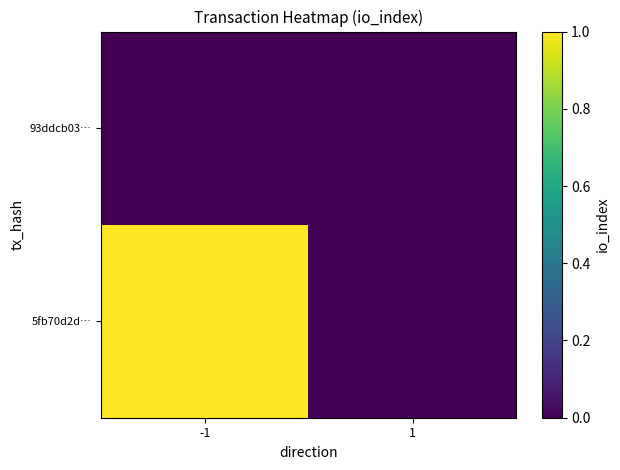

What is the total value across all series at -1?

1